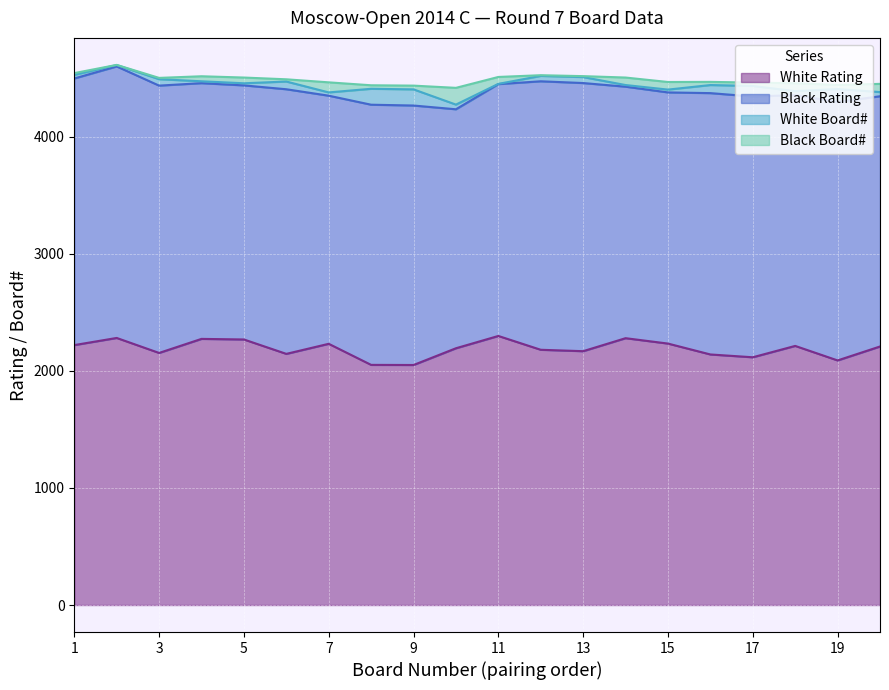

At which category does White Rating reach its first local valley?

3